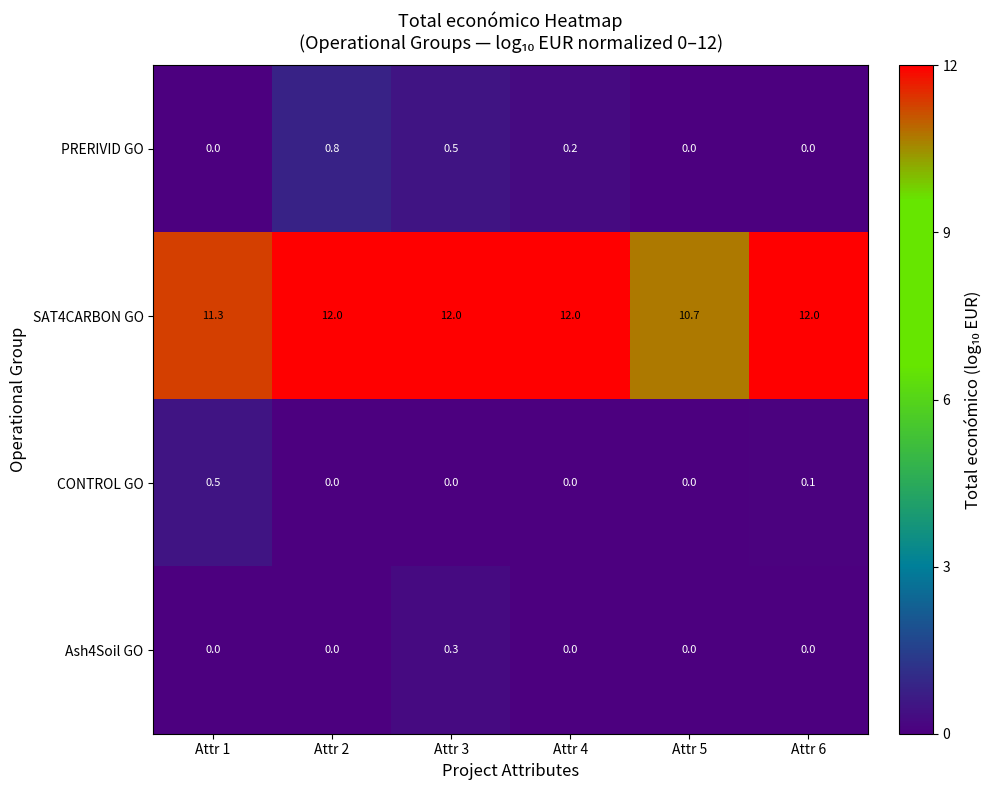

What is the greatest value displayed?

12.0